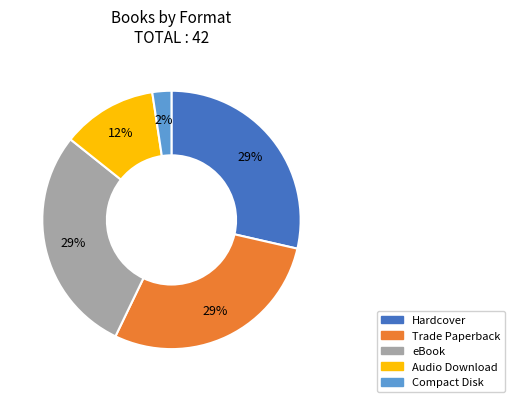

What is the ratio of the value at Audio Download to the value at Trade Paperback?

0.4